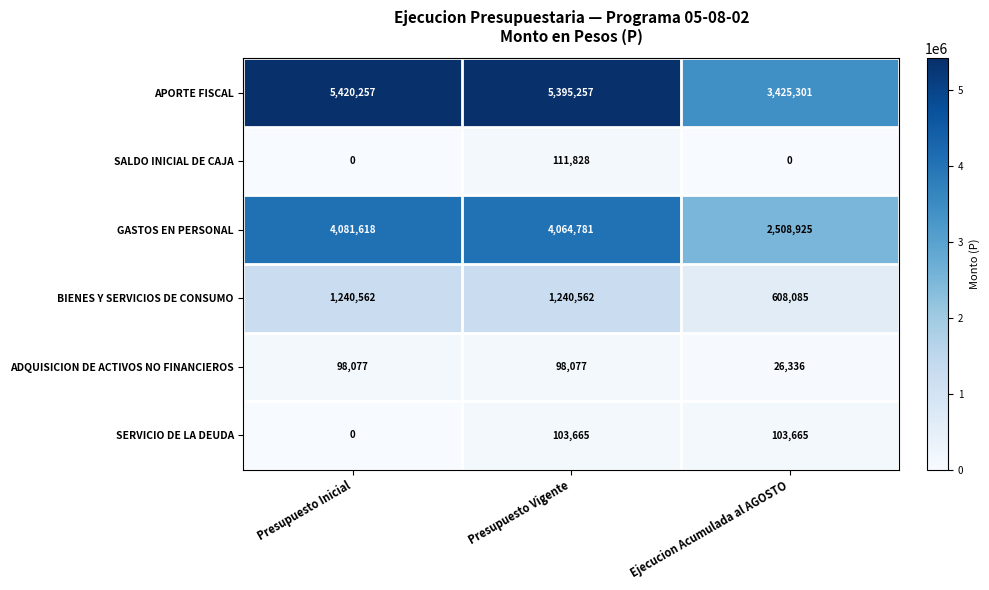

Rank the series by their maximum value, from highest to lowest.

APORTE FISCAL, GASTOS EN PERSONAL, BIENES Y SERVICIOS DE CONSUMO, SALDO INICIAL DE CAJA, SERVICIO DE LA DEUDA, ADQUISICION DE ACTIVOS NO FINANCIEROS